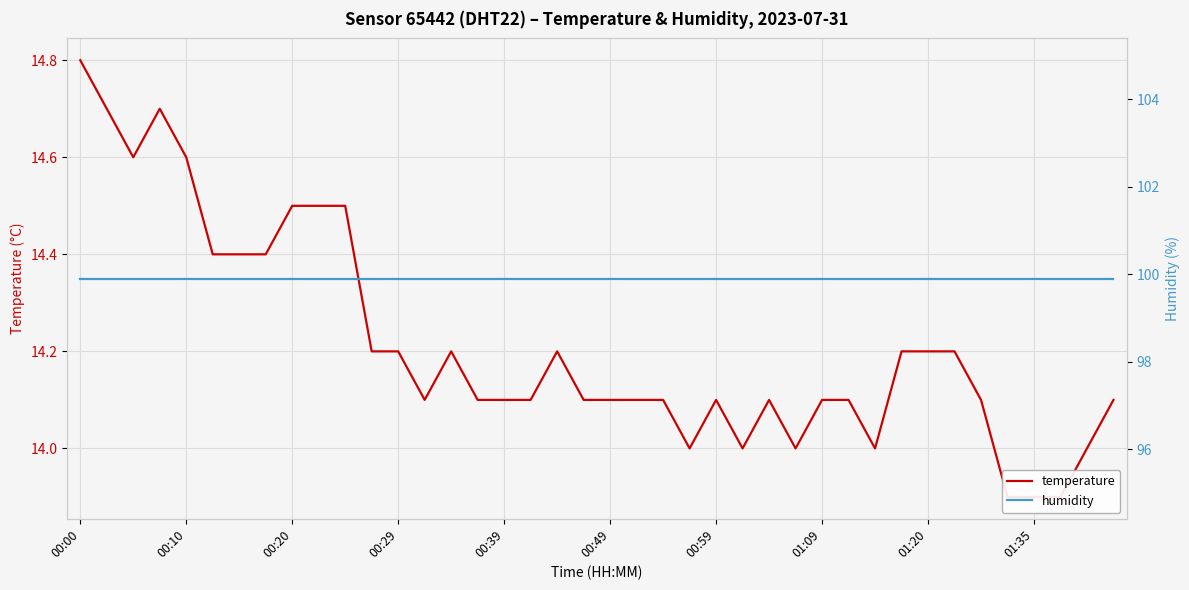

True or false: humidity has a value of 99.9 at 19.

True